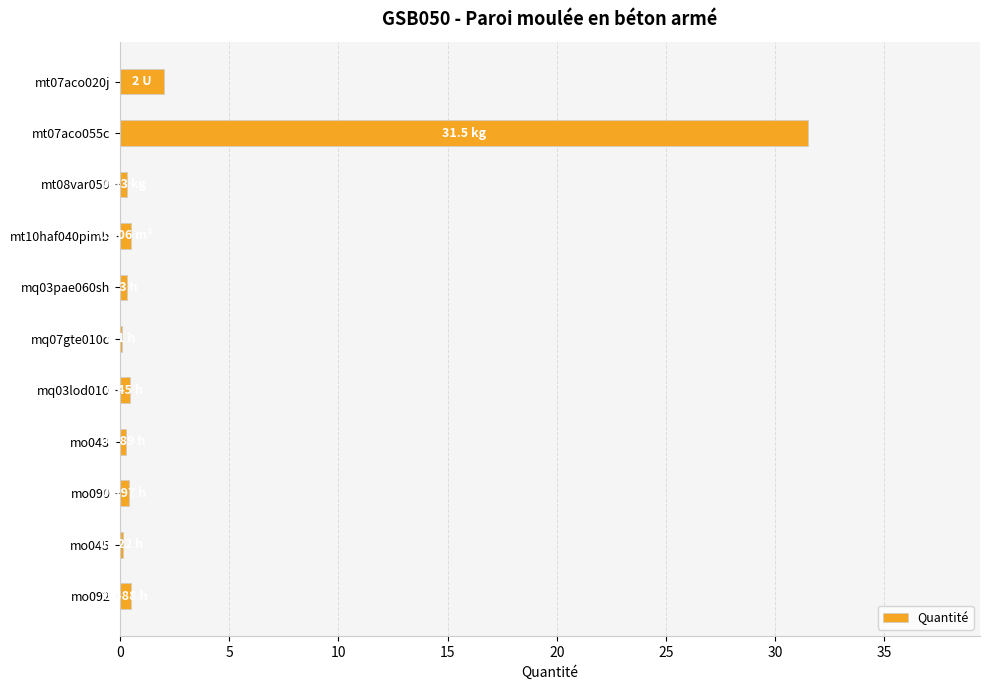

Which label corresponds to the largest value in the chart?

mt07aco055c